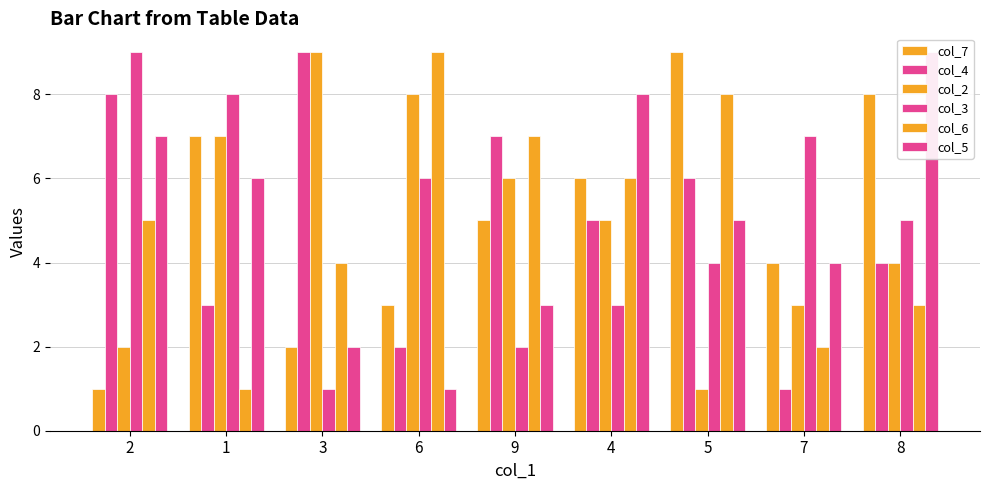

What is the difference between the col_7 values at 4 and 6?

3